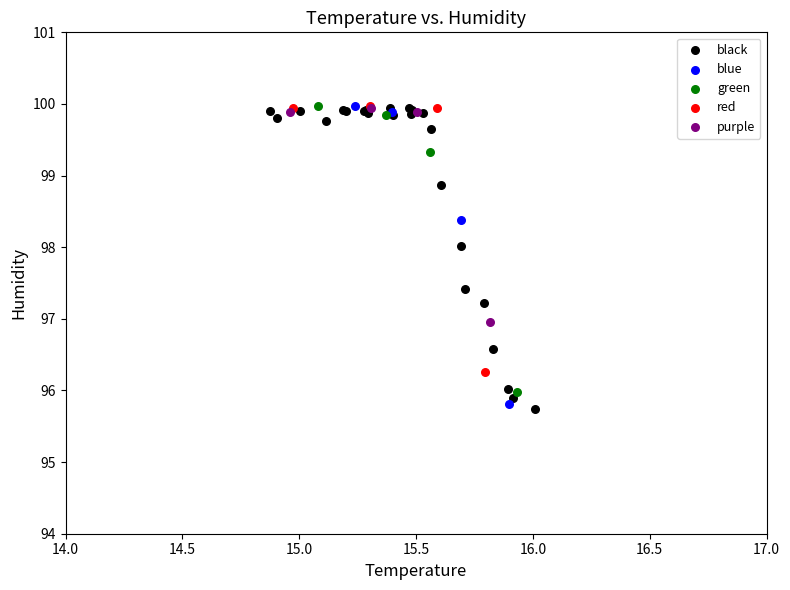

Which series has the largest Y range (max minus min)?

black